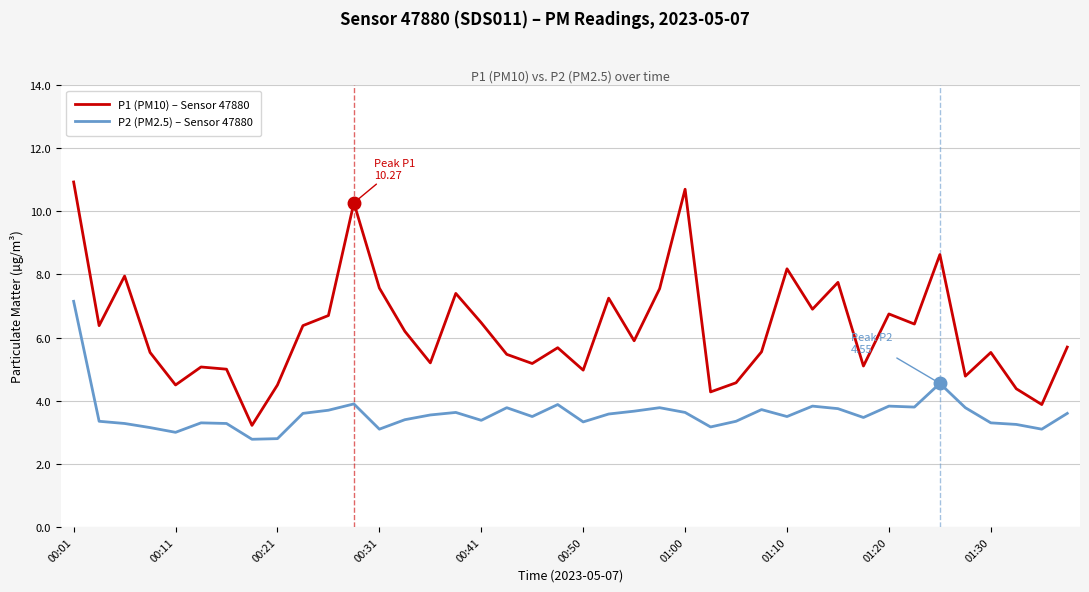

How many lines are shown in the chart?

2